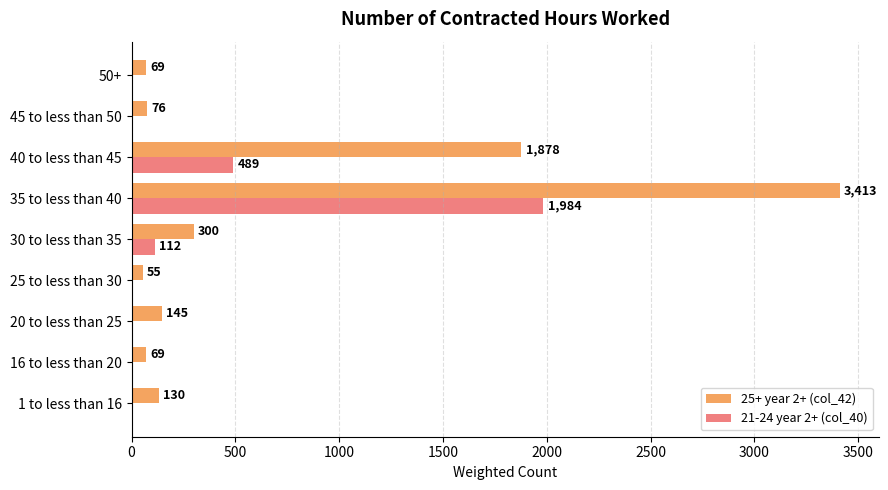

Where is 21-24 year 2+ (col_40) nearest to the value 992?

40 to less than 45